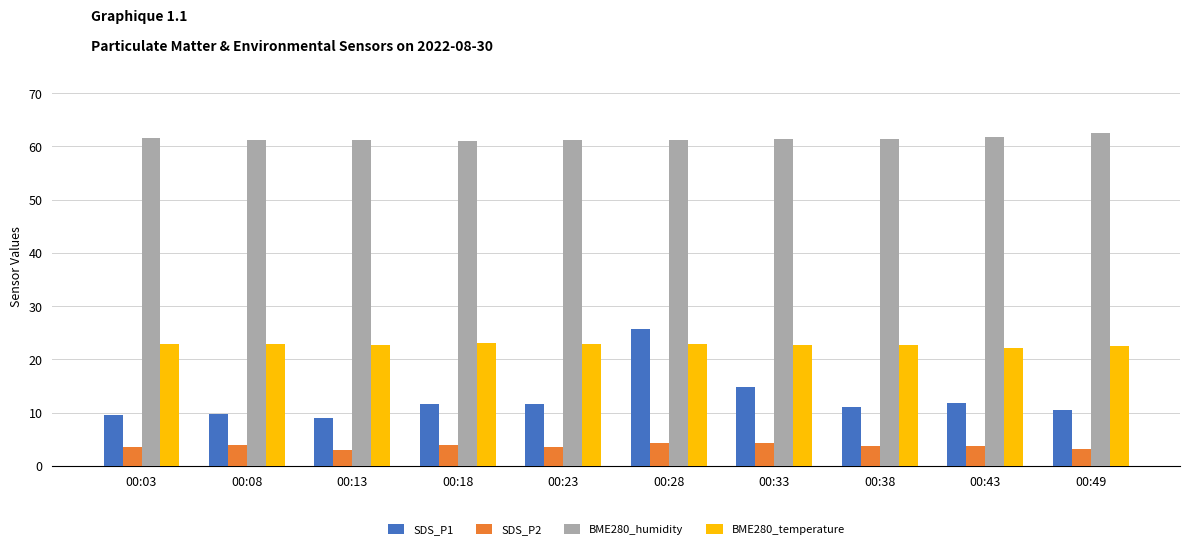

What is the sum of the SDS_P2 values at 00:18 and 00:03?

7.3